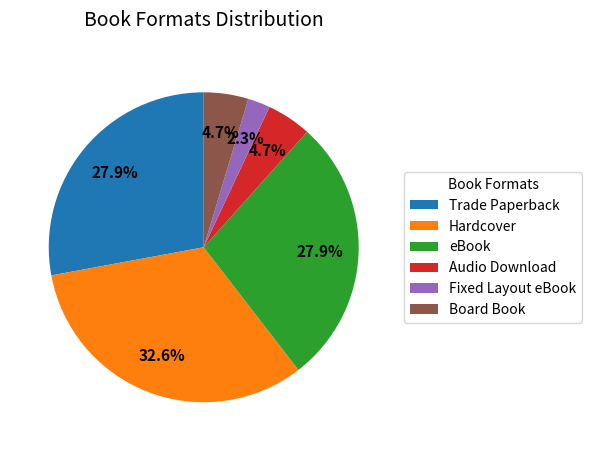

What is the smallest slice in the pie chart?

Fixed Layout eBook